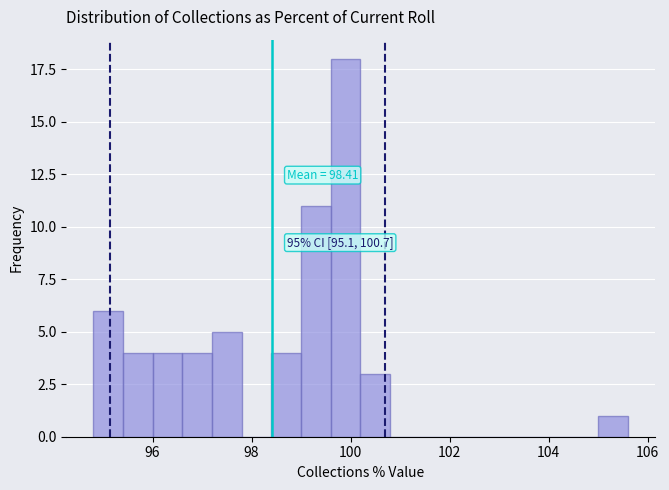

Read against the x-axis, roughly where is the centre of the tallest bar?

100.0